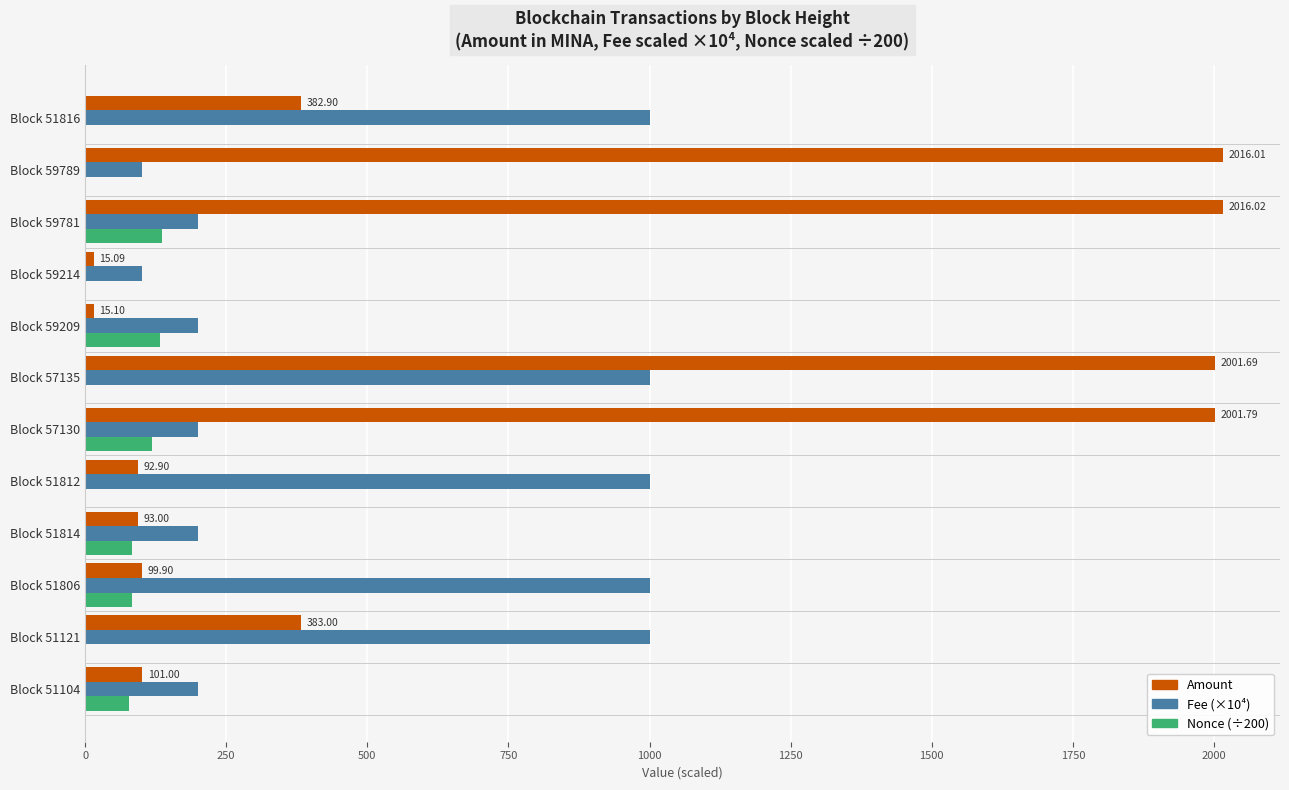

Is the value of Amount at Block 59781 greater than the value of Fee (×10⁴) at Block 51806?

Yes